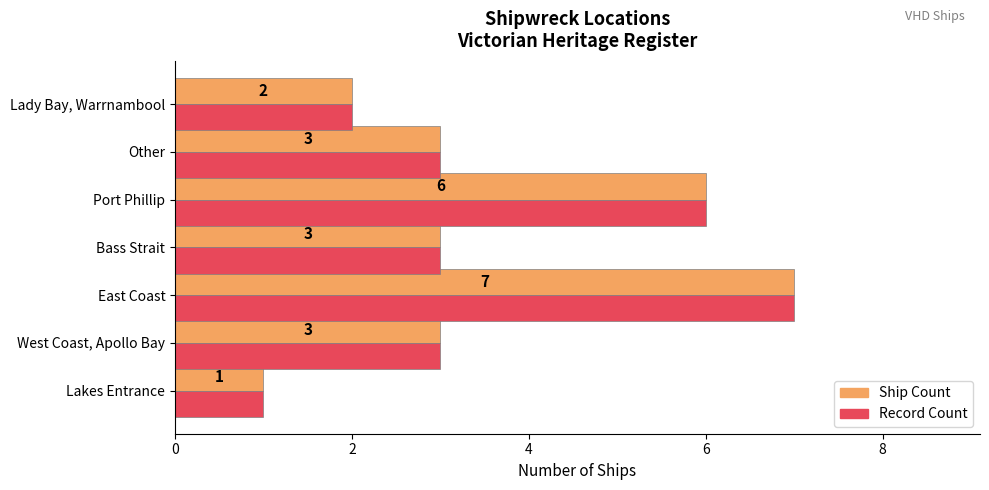

At which category does the chart reach its peak across all series?

East Coast